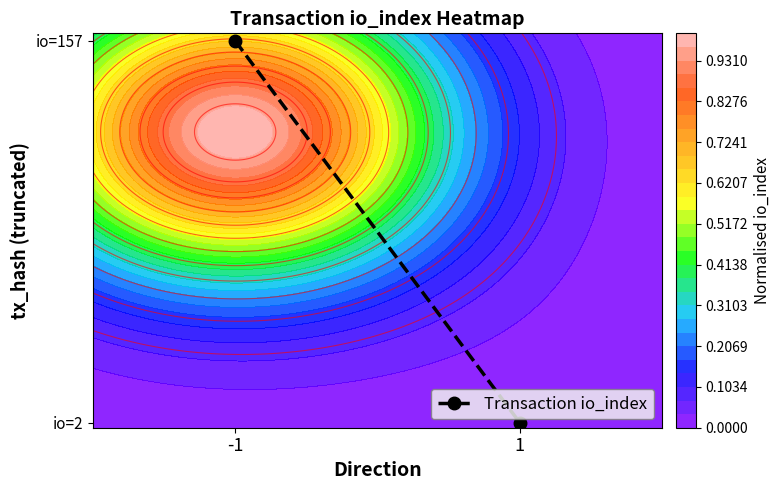

Reading left to right, what are all the values shown in this chart?

-1=1.0	1=0.0